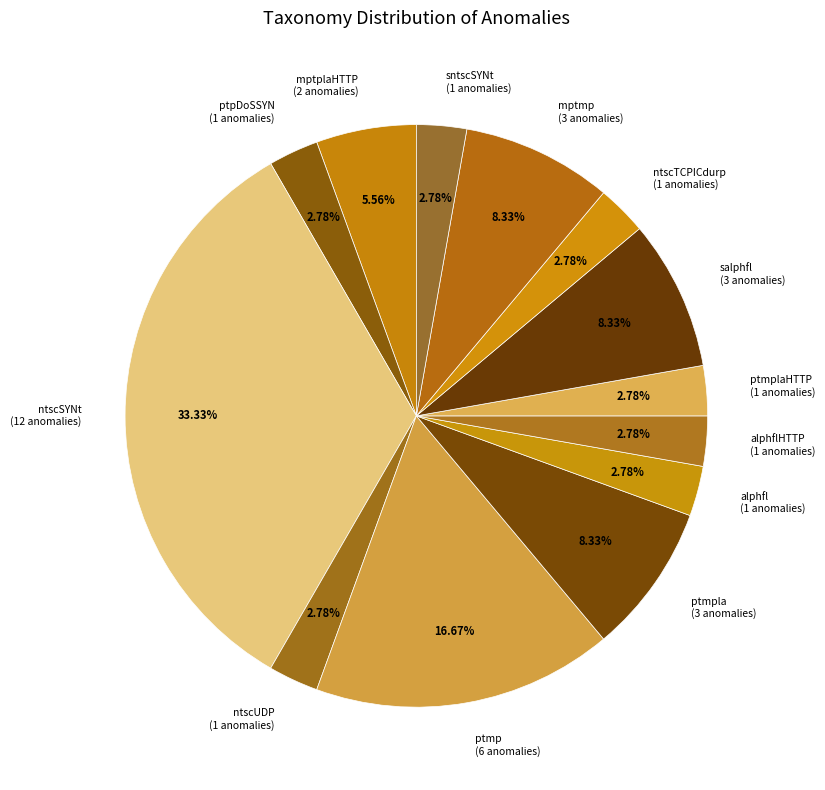

Is the sum of sntscSYNt and ptmpla greater than half?

No